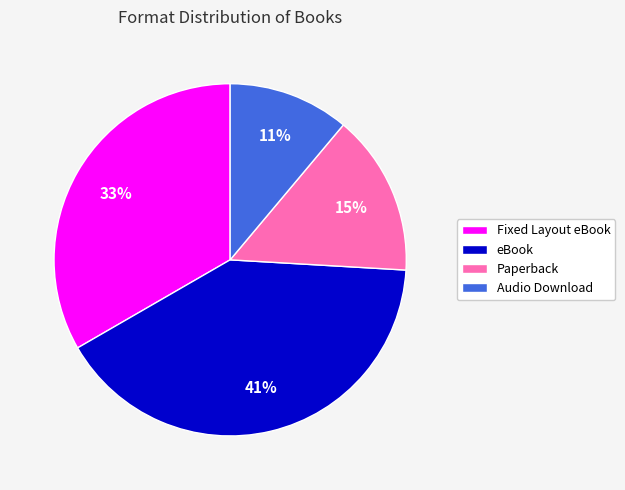

Between Fixed Layout eBook and eBook, which is larger?

eBook